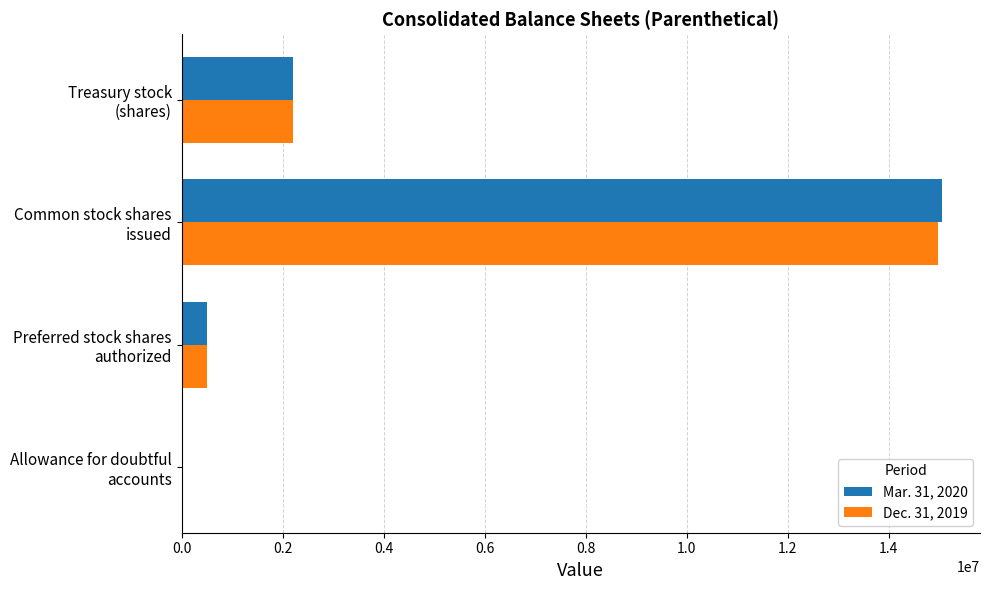

What is the maximum value shown in the chart?

15058804